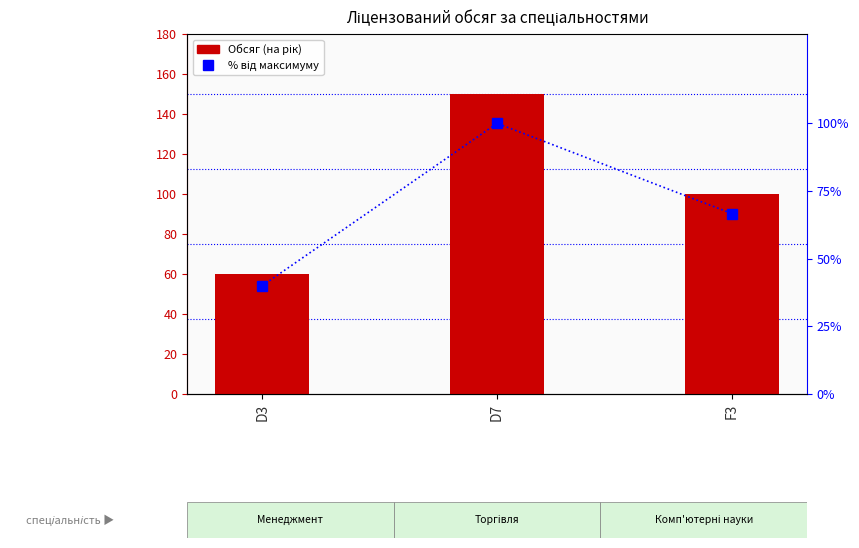

What is the sum of all Обсяг (на рік) values?

310.0